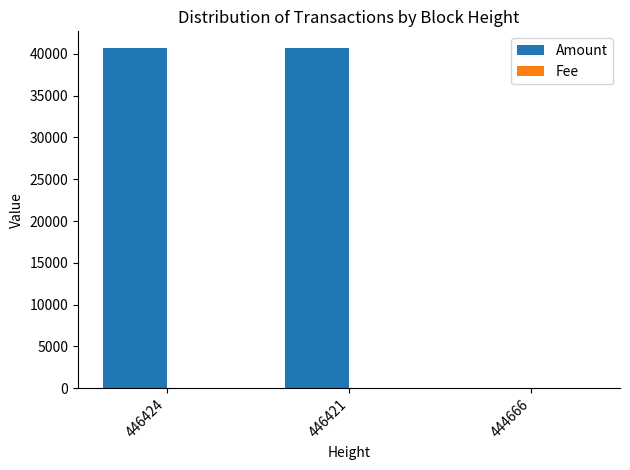

Which series has the largest total across all categories?

Amount